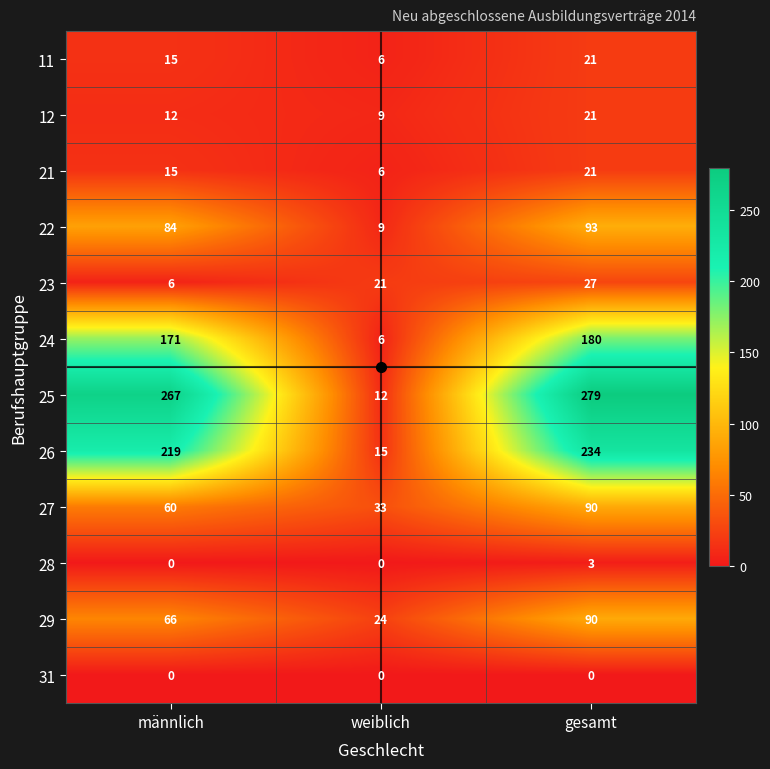

Which series changed the most between männlich and weiblich?

25